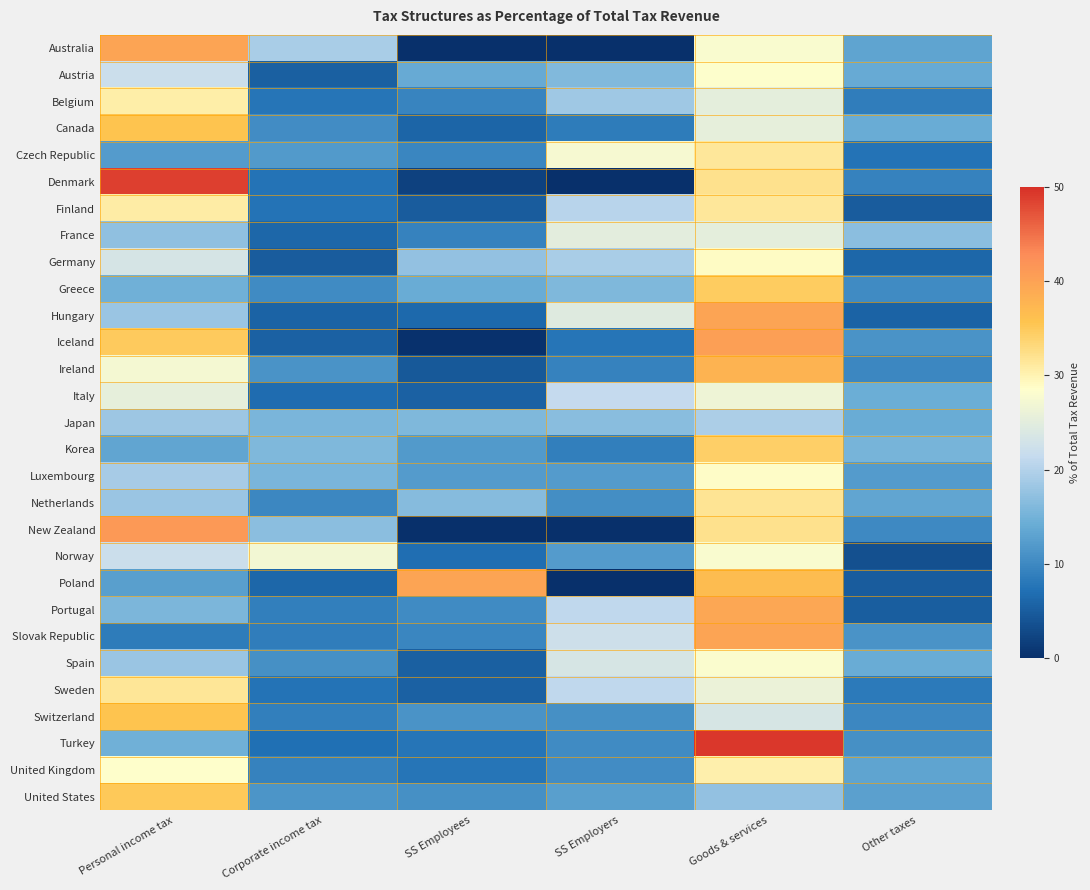

List the series in order of their peak value, highest first.

Turkey, Denmark, New Zealand, Iceland, Australia, Hungary, Poland, Slovak Republic, Portugal, Ireland, Switzerland, Canada, United States, Greece, Korea, Netherlands, Sweden, Czech Republic, Finland, Belgium, United Kingdom, Germany, Luxembourg, Austria, Spain, Norway, Italy, France, Japan